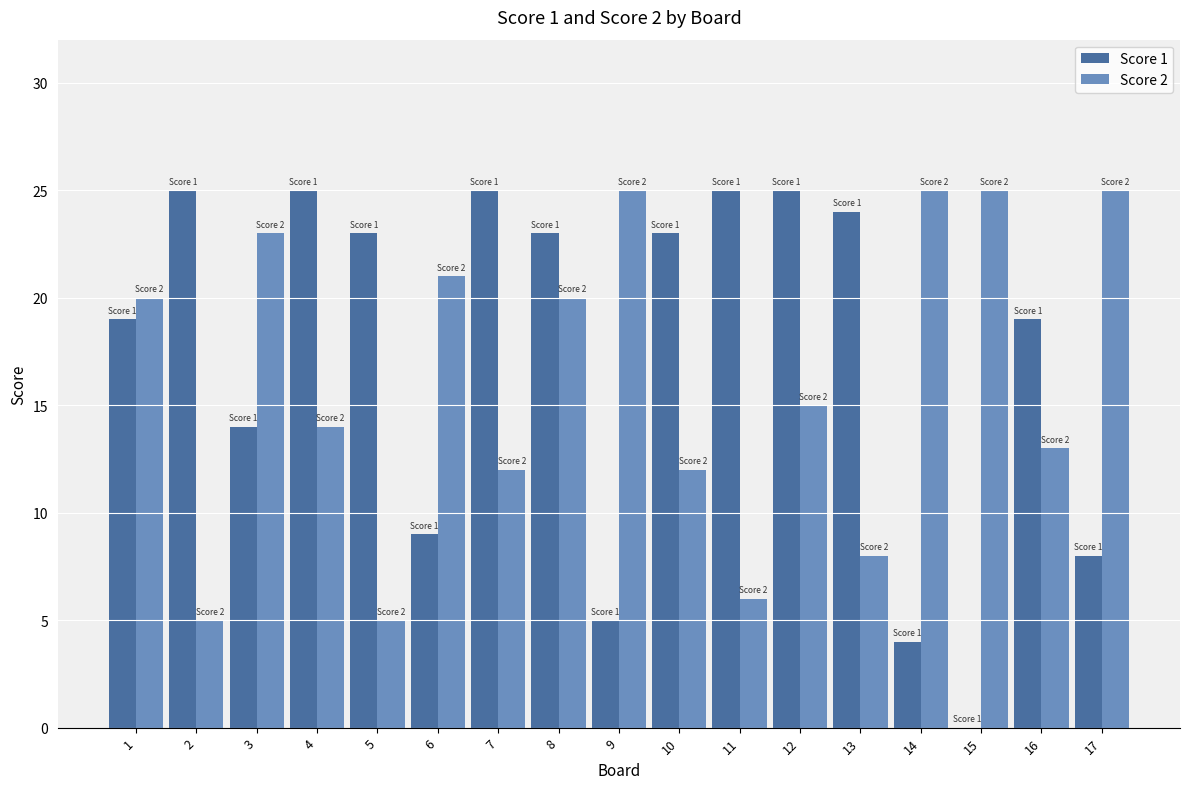

What is the sum of all Score 2 values?

274